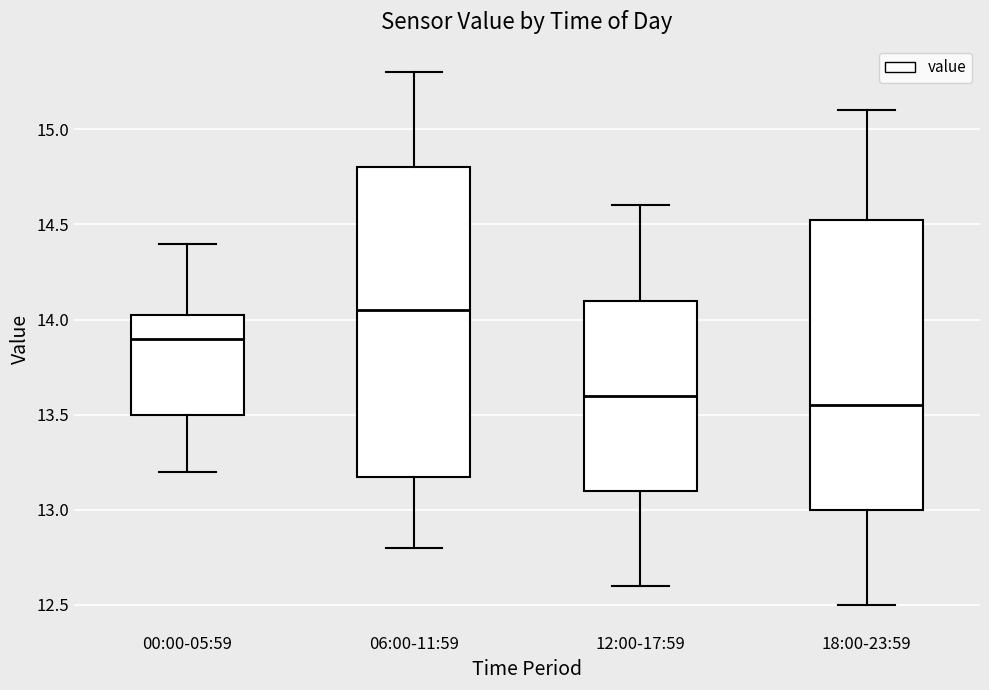

Reading left to right, read every box against the y-axis: the position of its median line, the range the box covers, and the ends of its whiskers. The values are not printed on the chart, so give them approximately, as read against the axis.

00:00-05:59: median 13.90, box 13.50 to 14.05, whiskers 13.20 to 14.40
06:00-11:59: median 14.05, box 13.20 to 14.80, whiskers 12.80 to 15.30
12:00-17:59: median 13.60, box 13.10 to 14.10, whiskers 12.60 to 14.60
18:00-23:59: median 13.55, box 13.00 to 14.55, whiskers 12.50 to 15.10